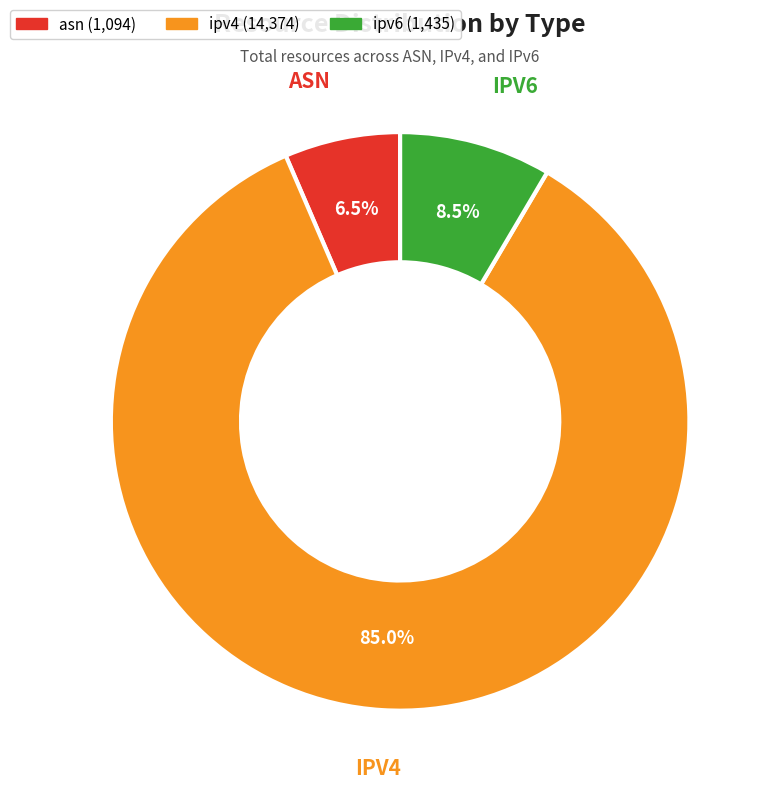

What is the ratio of the value at ipv4 to the value at asn?

13.1